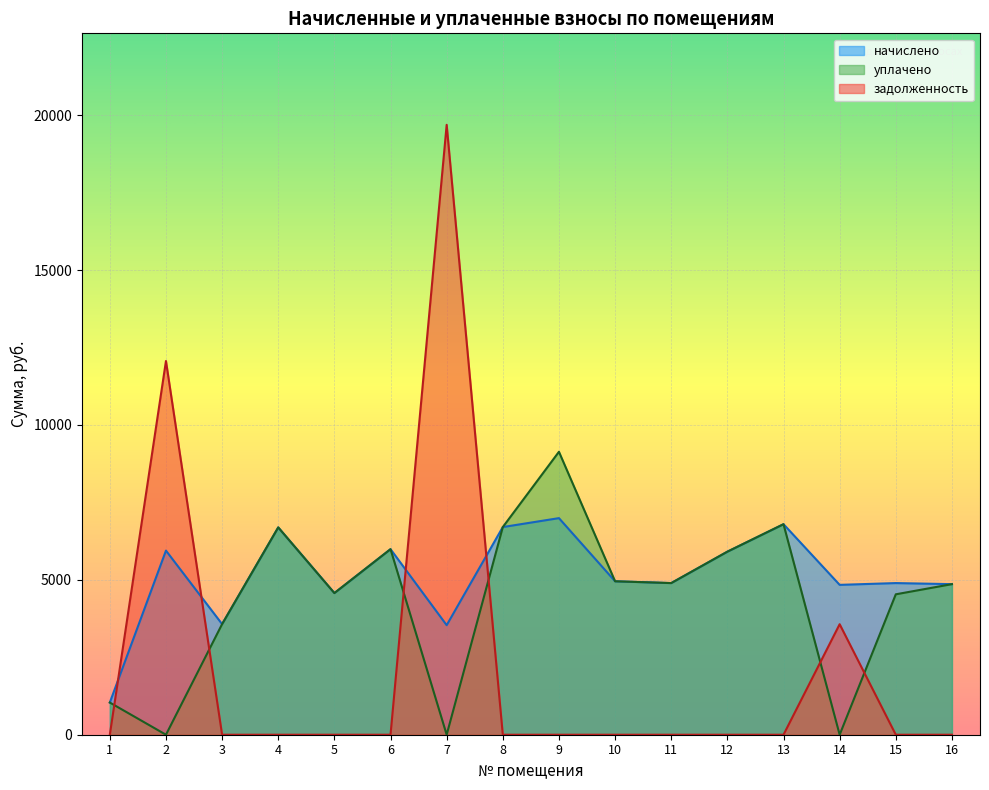

List the labels in order of начислено value, smallest first.

1, 7, 3, 5, 14, 16, 11, 15, 10, 12, 2, 6, 4, 8, 13, 9